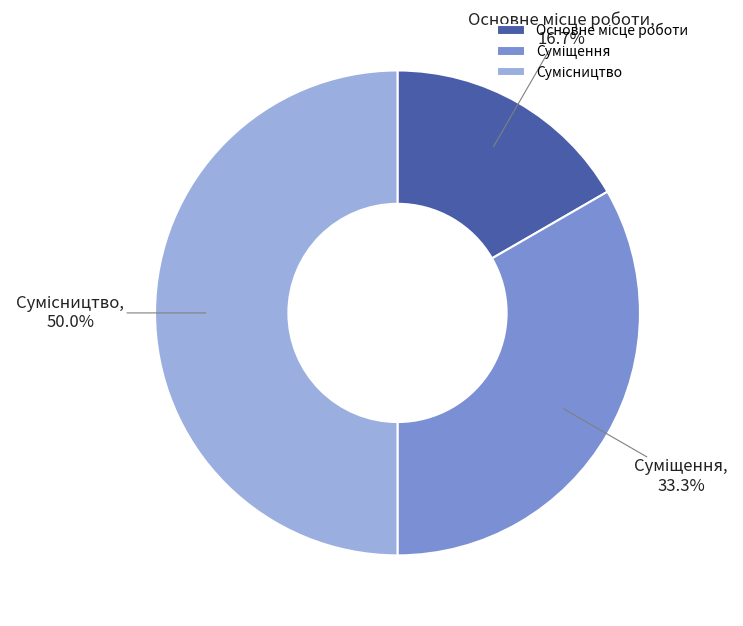

How many segments does this pie chart have?

3